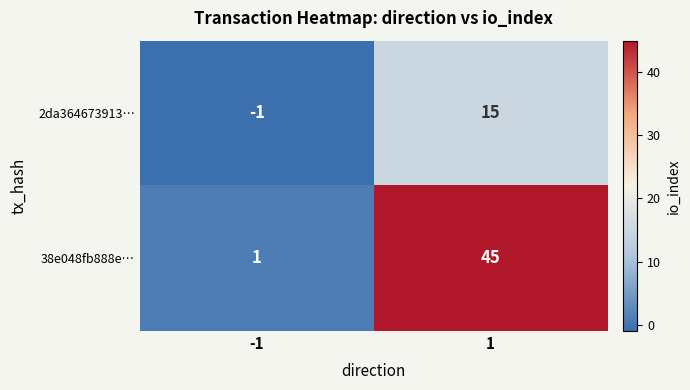

At 1, list the series in order from smallest to largest.

2da364673913…, 38e048fb888e…